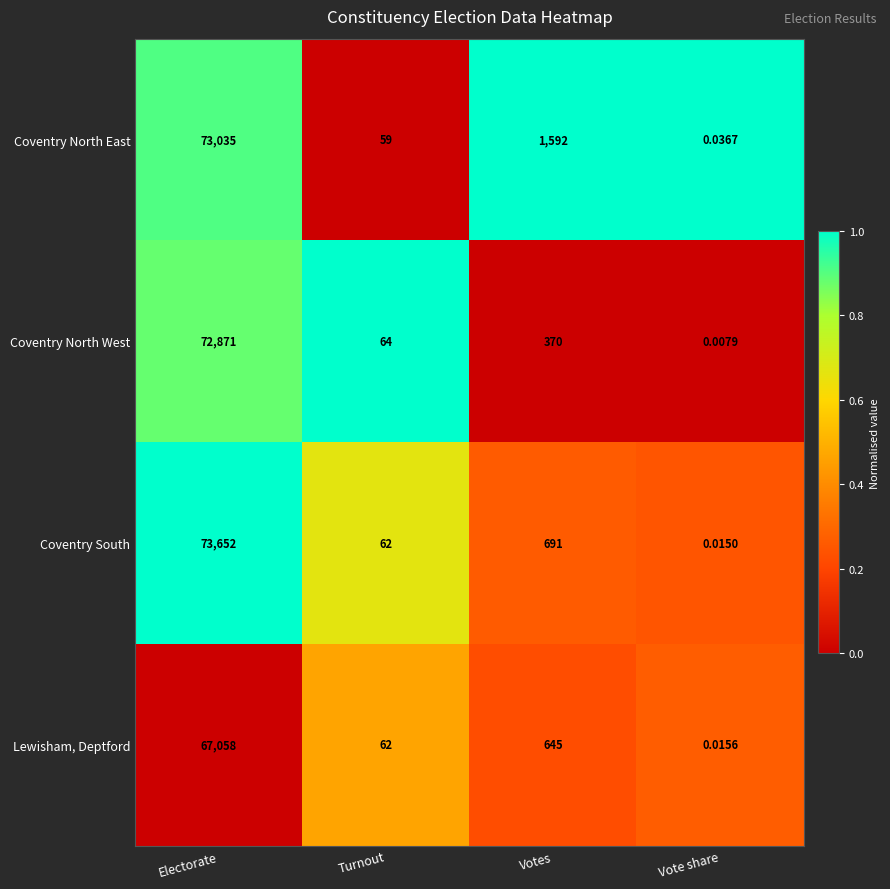

Where does the Coventry North East series first go above 1592?

Electorate